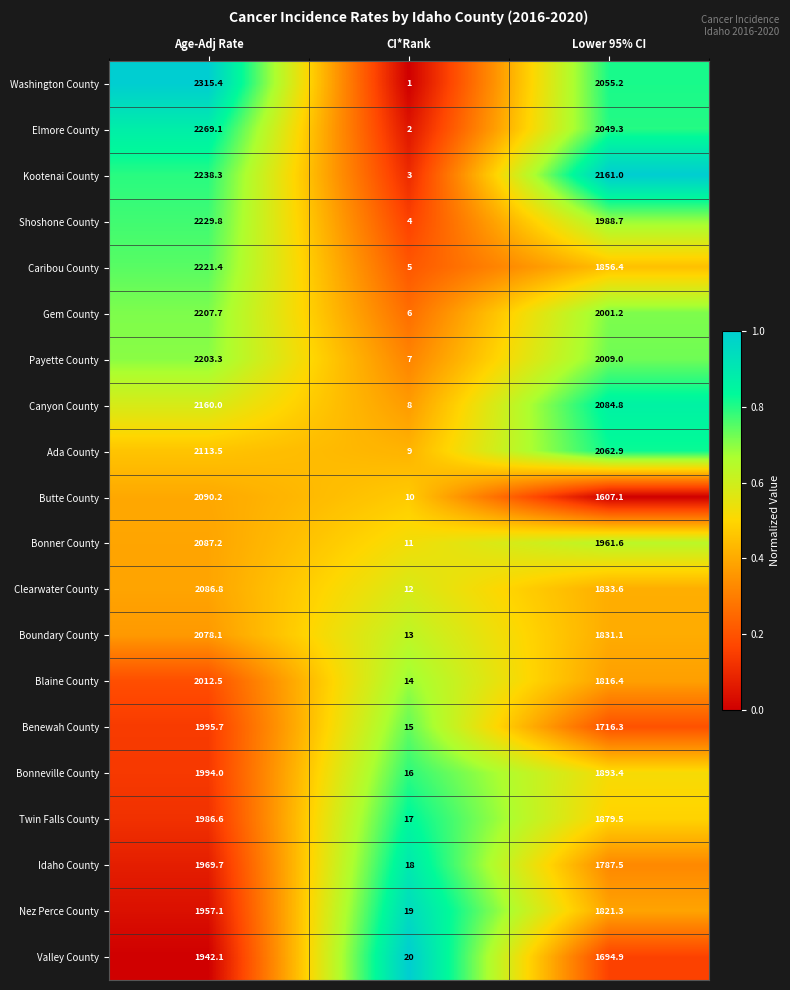

Which series changed the most between Age-Adj Rate and Lower 95% CI?

Butte County